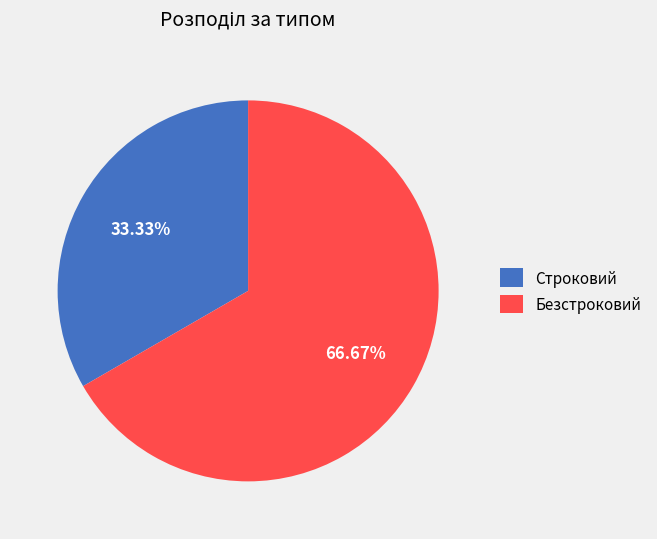

Does Безстроковий account for over 50% of the chart?

Yes